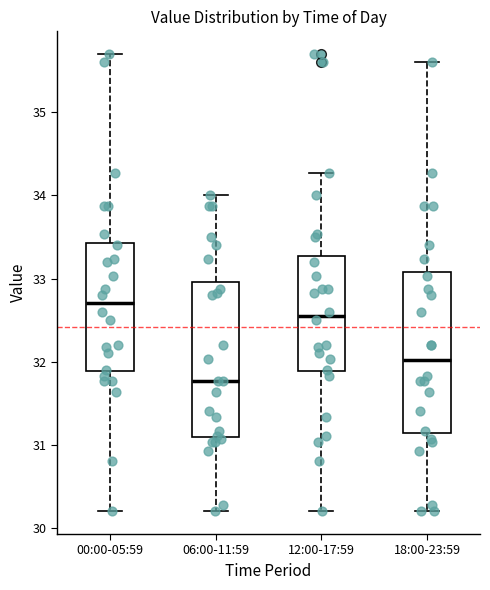

Which box has the lowest median line?

06:00-11:59